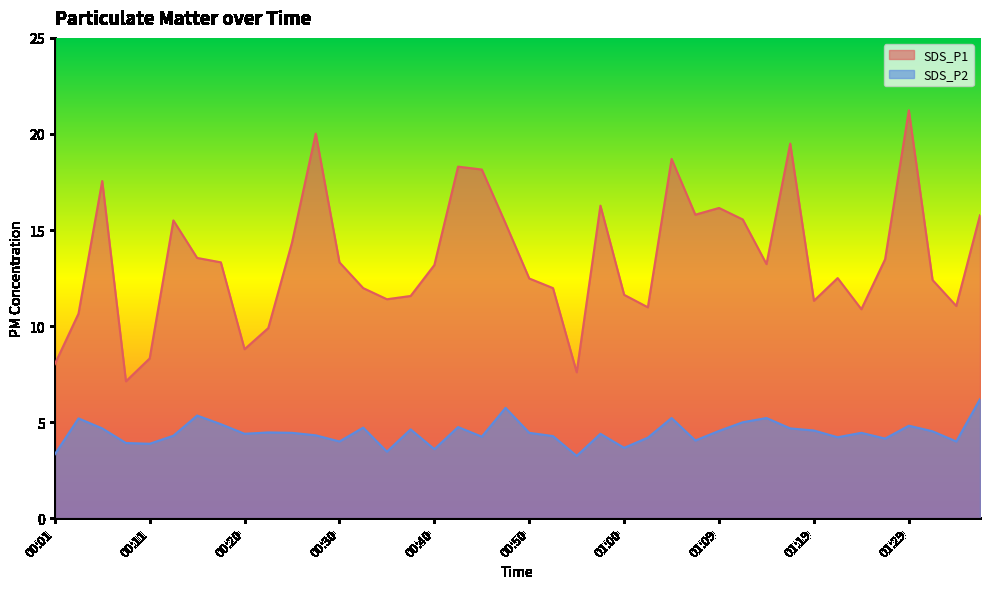

What is the approximate value of SDS_P2 at 00:55?

3.2